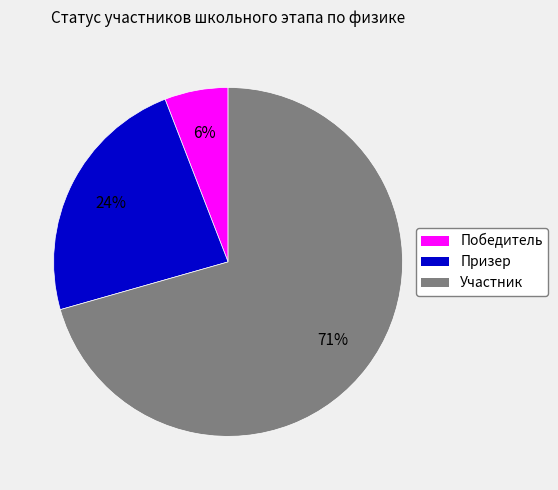

Combined, do Победитель and Участник account for over 50%?

Yes